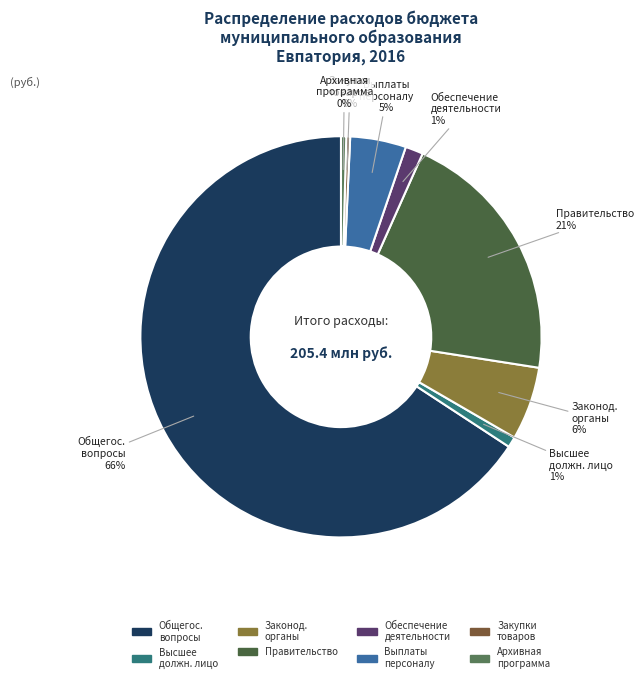

How many slices are in this pie chart?

8